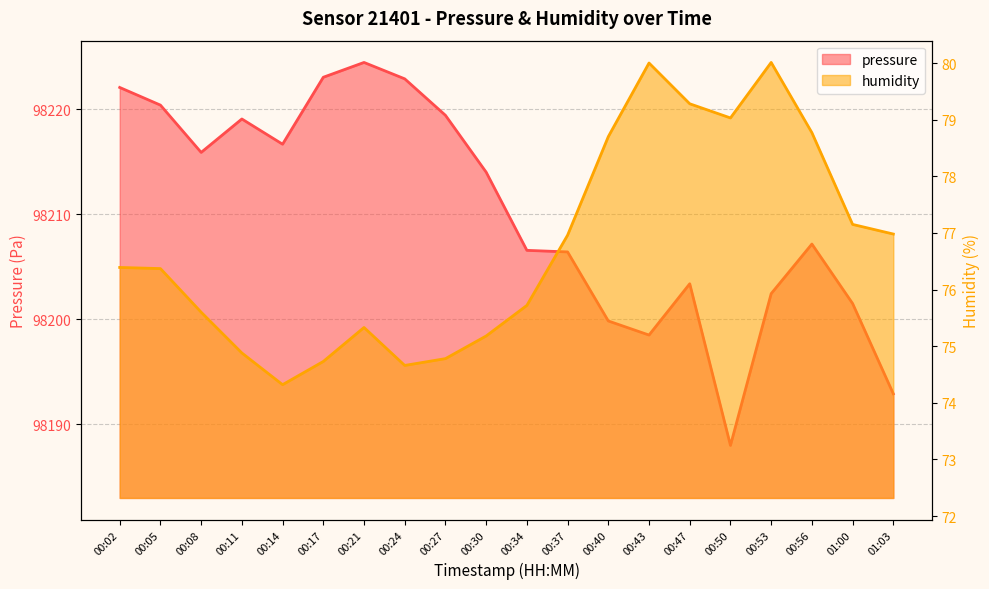

Where is pressure nearest to the value 98206?

00:37